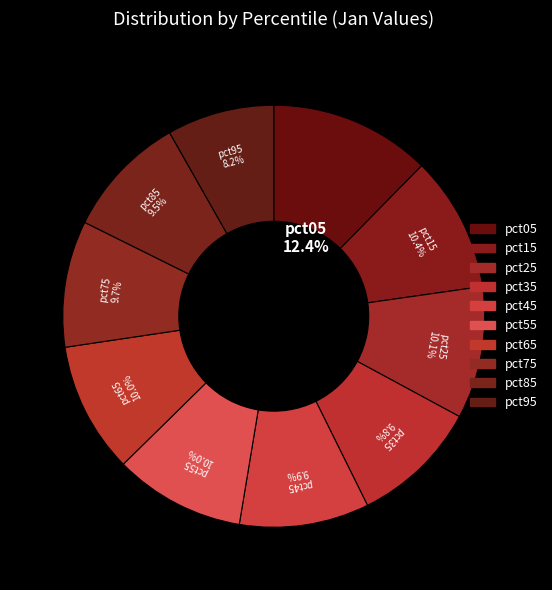

Count the number of slices in the pie.

10